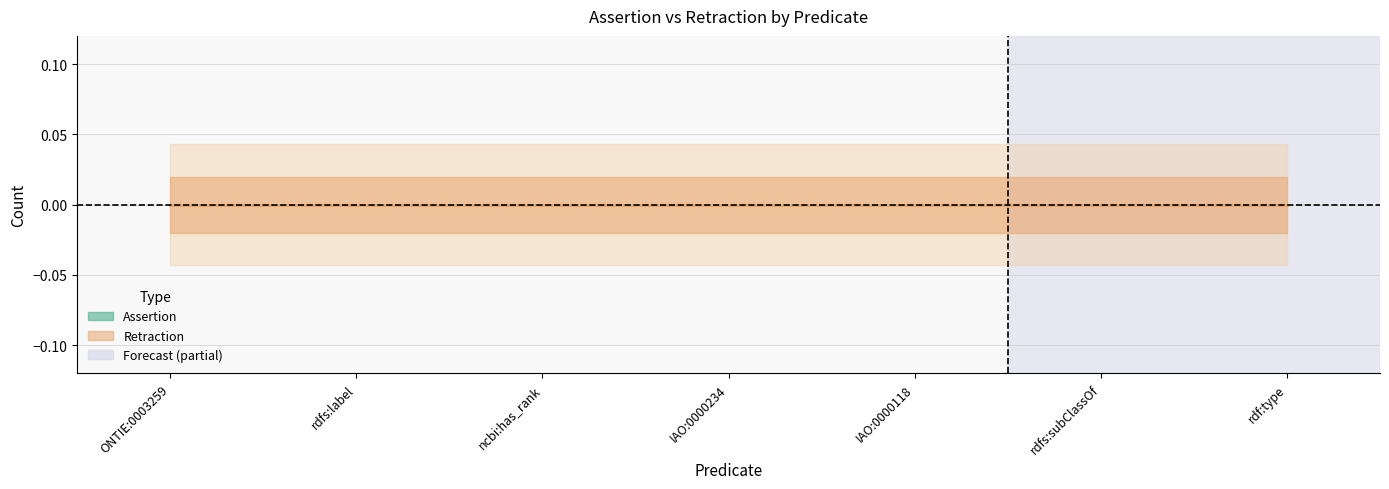

Which has a higher value, IAO:0000118 or rdfs:label?

IAO:0000118